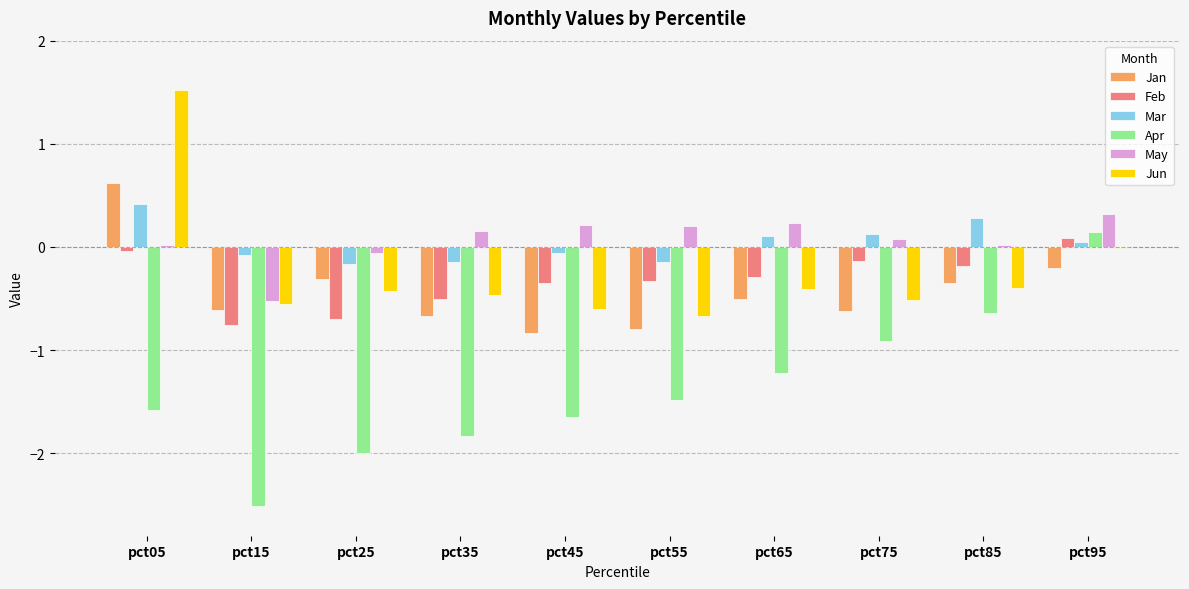

Is the value of Feb at pct15 greater than the value of May at pct65?

No